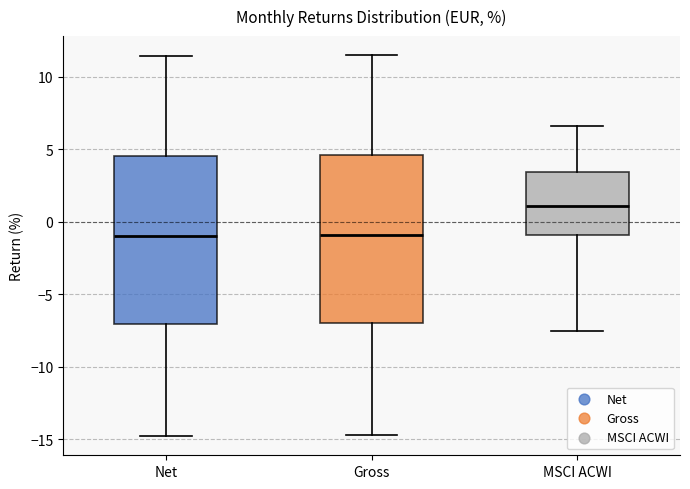

Where does the lower whisker of the box for Net end on the y-axis? The values are not printed on the chart, so give them approximately, as read against the axis.

-15.0